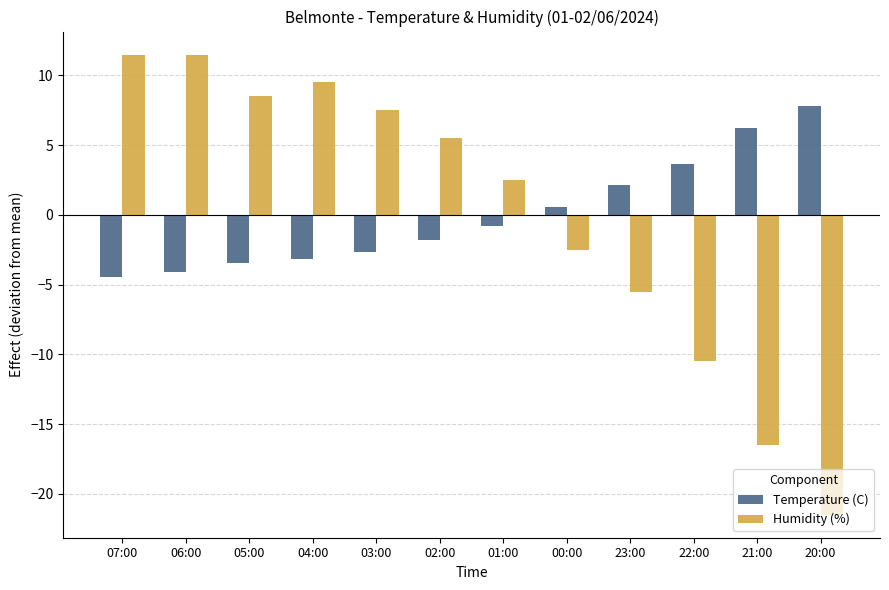

Rank the series by their maximum value, from highest to lowest.

Humidity (%), Temperature (C)